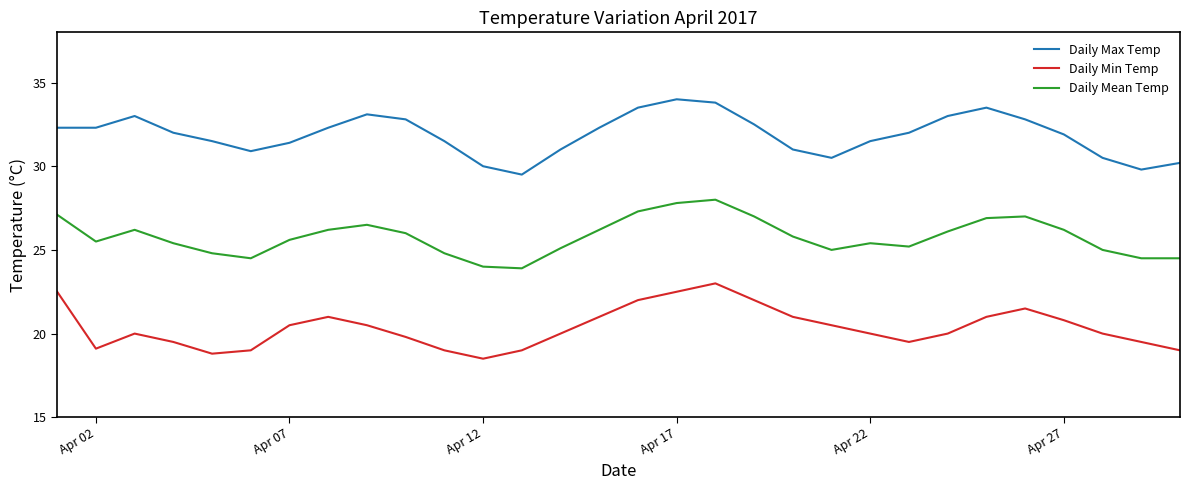

List the series in order of their overall mean, lowest first.

Daily Min Temp, Daily Mean Temp, Daily Max Temp